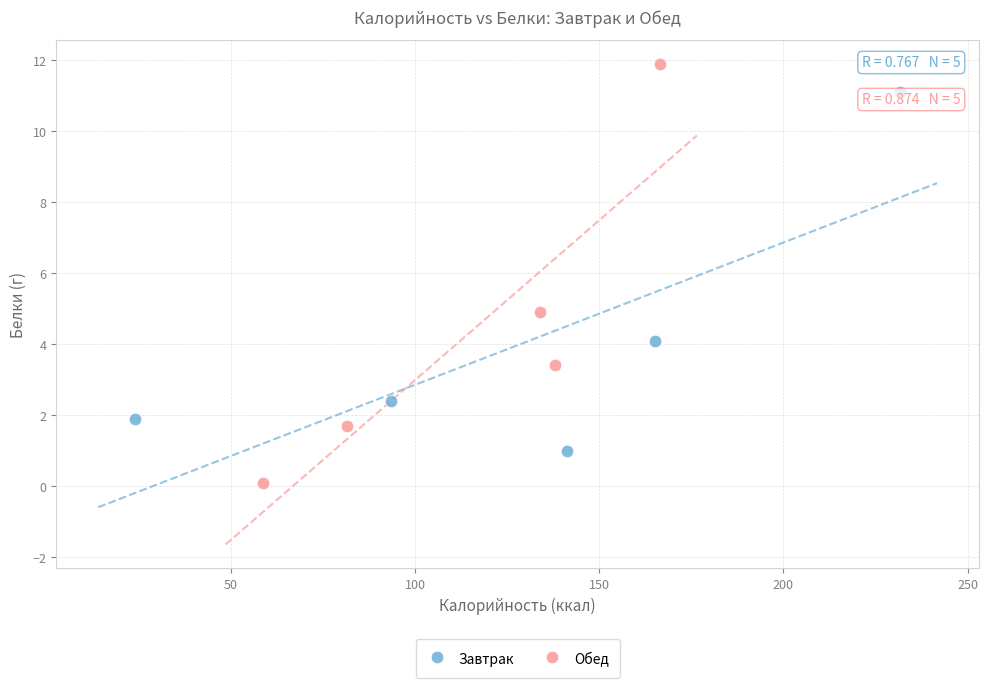

Which series reaches the maximum Y coordinate?

Обед